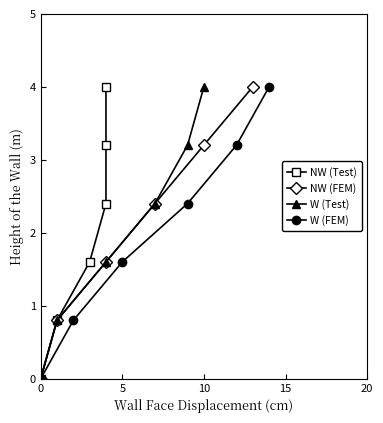

True or false: NW (FEM) has a value of 3.2 at 10.

True